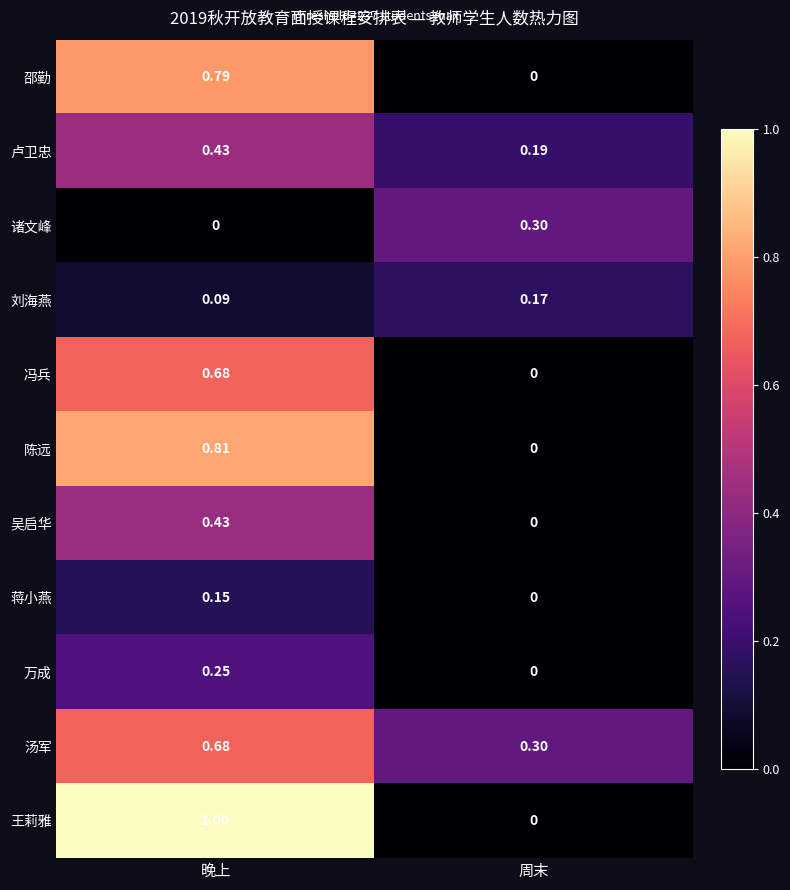

Which series changed the most between 晚上 and 周末?

王莉雅